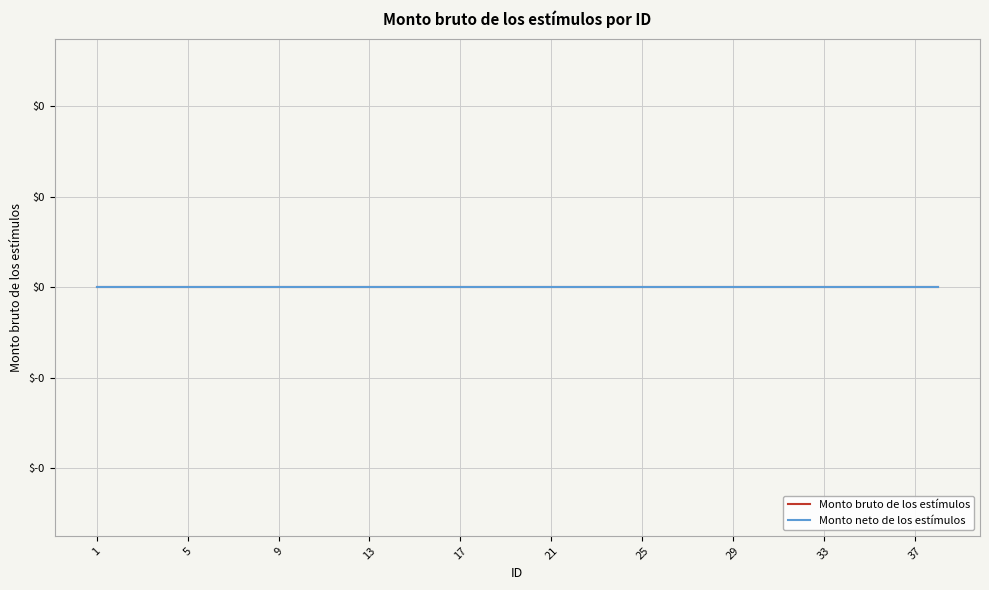

Between 12 and 25, which is larger?

12